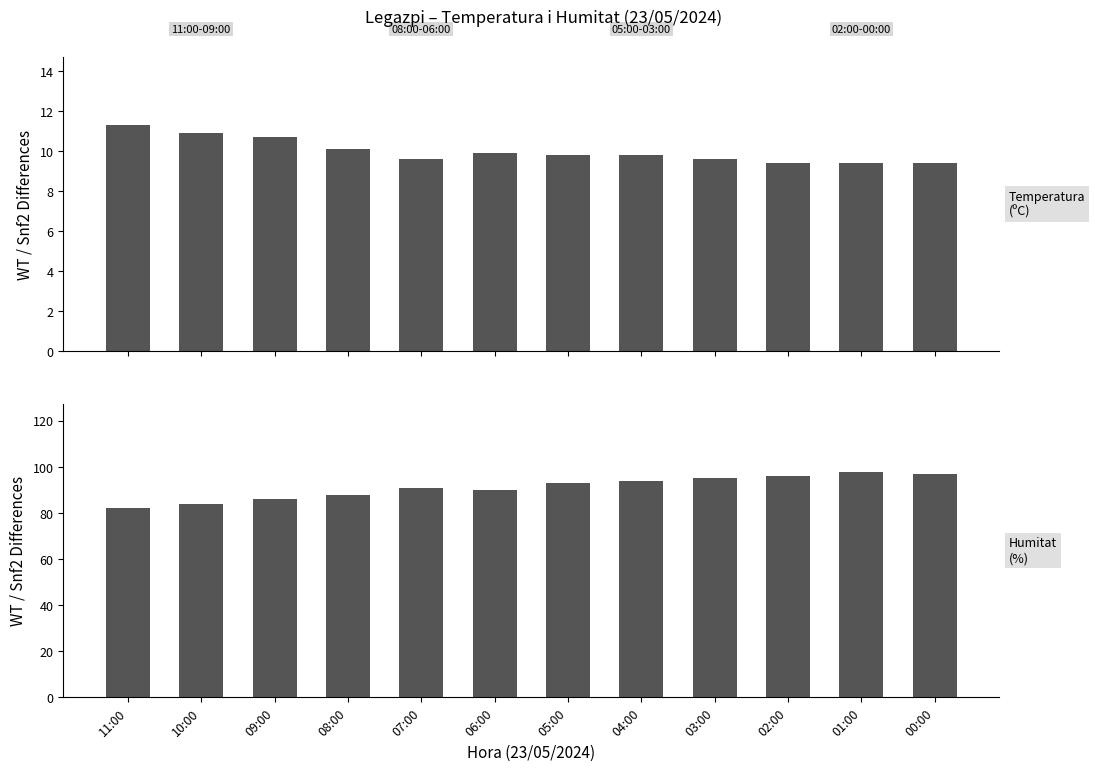

Which series has the largest total across all categories?

Humitat (%)